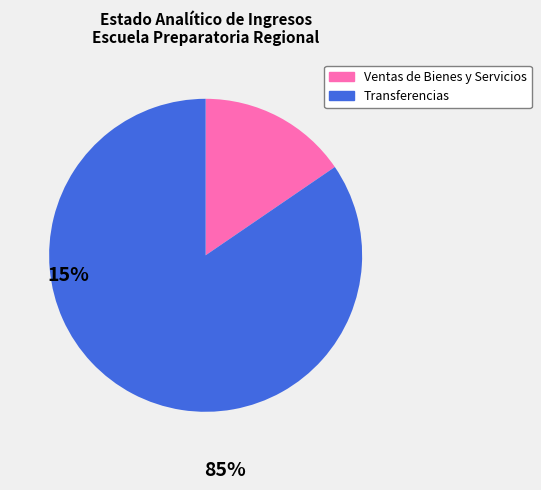

The Ventas de Bienes y Servicios slice represents 22% of the pie. True or false?

False